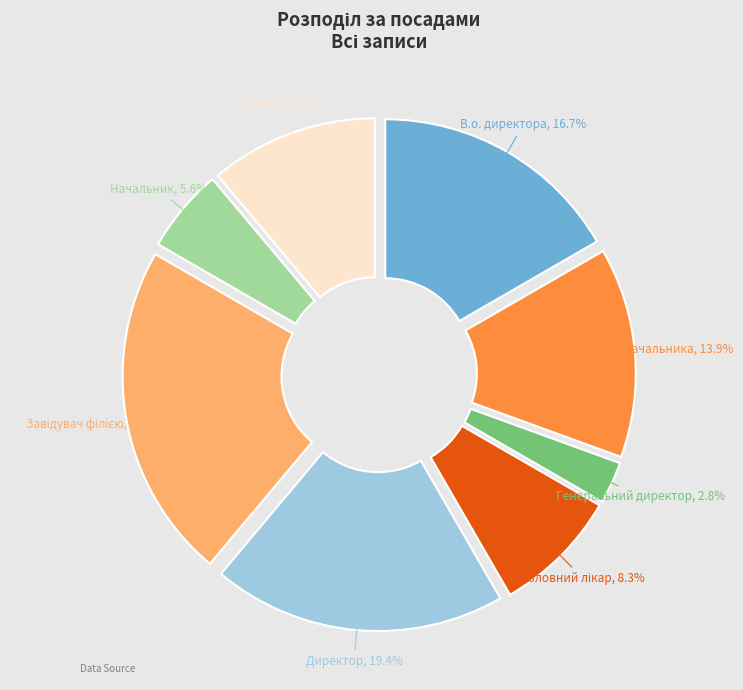

Is there a majority slice in this chart?

No